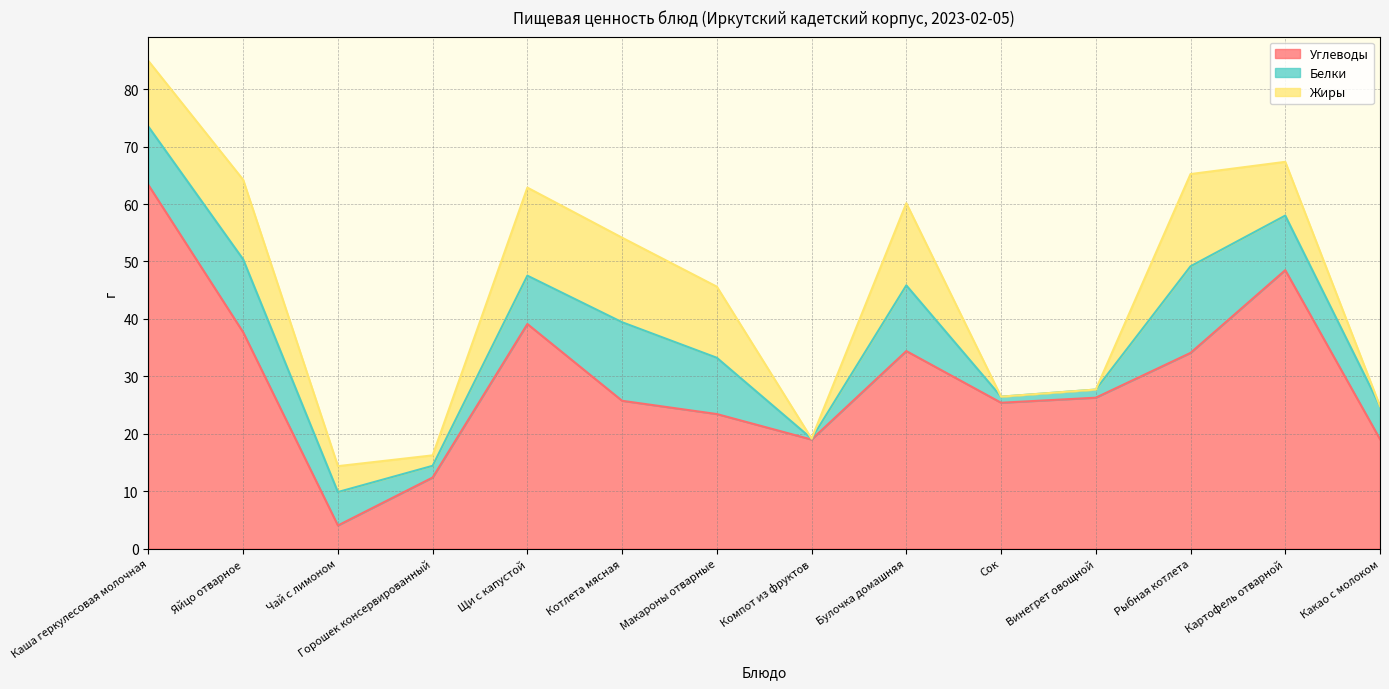

What position from the right is Картофель отварной?

2